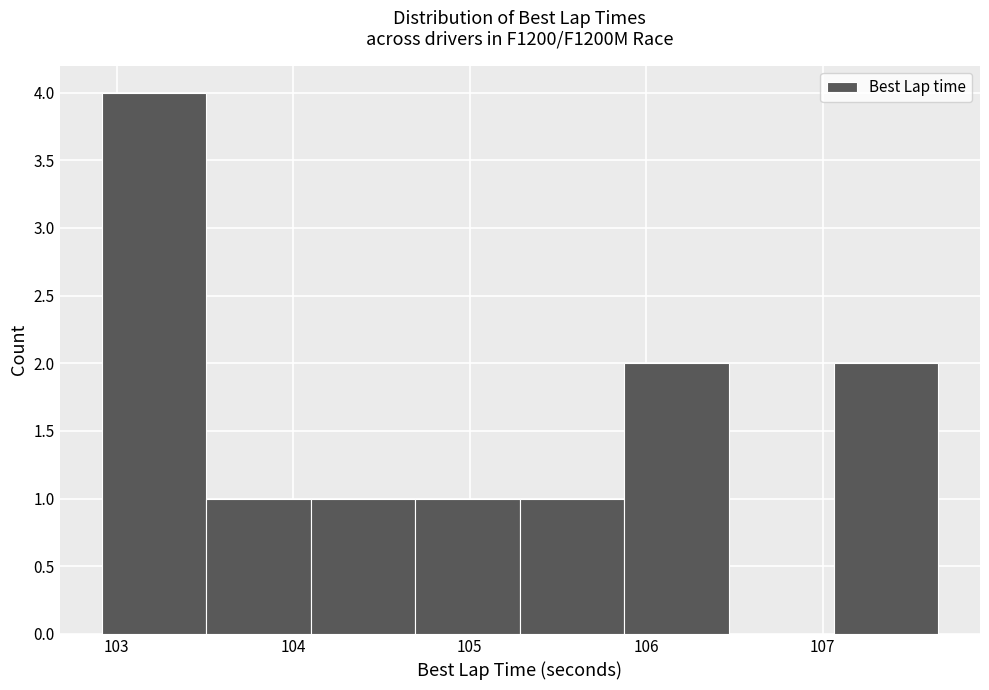

Reading left to right, transcribe this chart: for each bar, give the range it covers on the x-axis and its height. Neither the bar edges nor the heights are printed on the chart, so give them approximately, as read against the axes.

102.9 to 103.5: 4
103.5 to 104.1: 1
104.1 to 104.7: 1
104.7 to 105.3: 1
105.3 to 105.9: 1
105.9 to 106.5: 2
106.5 to 107.1: 0
107.1 to 107.7: 2